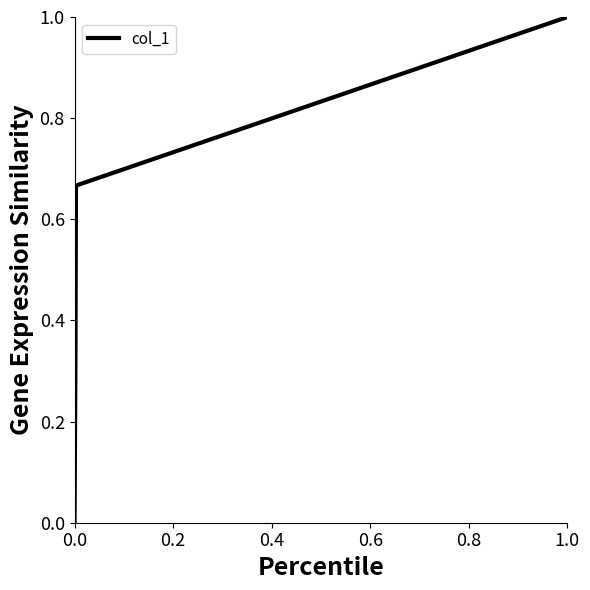

True or false: there are more than 2 points higher than both neighbors.

False